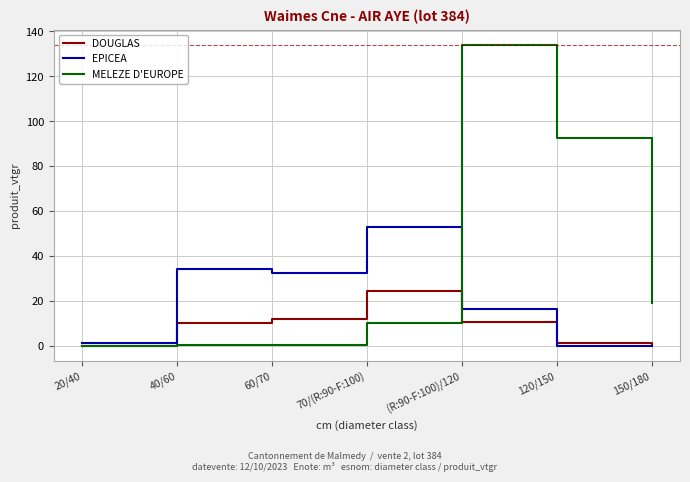

Where is MELEZE D'EUROPE nearest to the value 67?

120/150